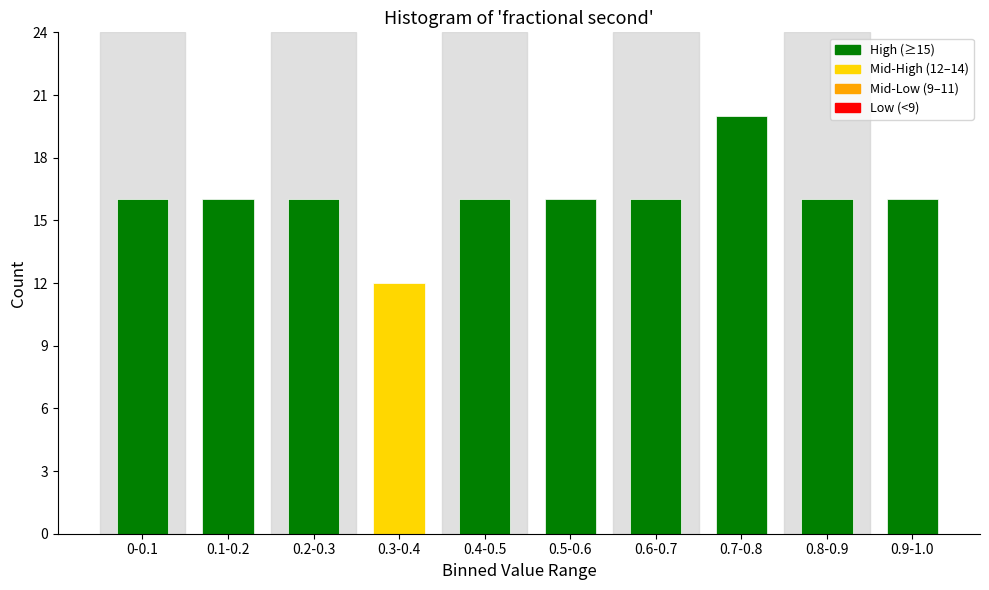

Reading left to right, extract all data points from this chart.

0-0.1=16	0.1-0.2=16	0.2-0.3=16	0.3-0.4=12	0.4-0.5=16	0.5-0.6=16	0.6-0.7=16	0.7-0.8=20	0.8-0.9=16	0.9-1.0=16